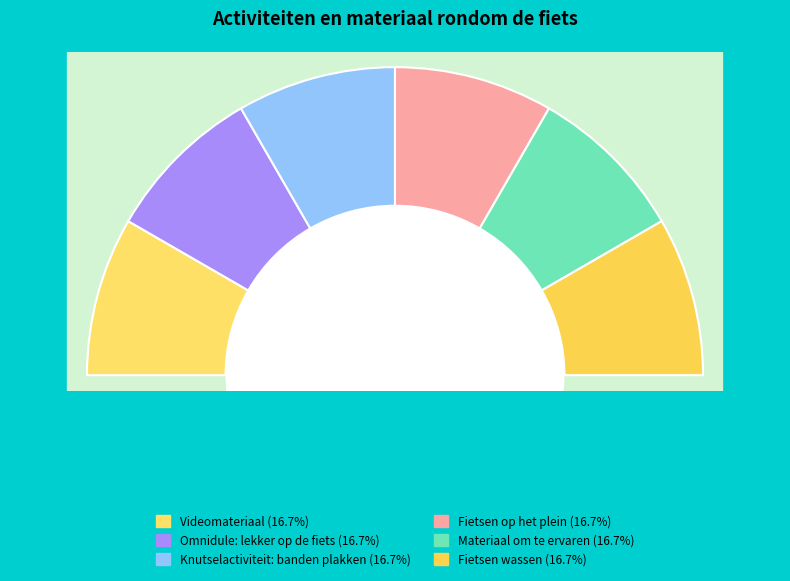

What percentage is the Fietsen op het plein slice, to the nearest percent?

17%